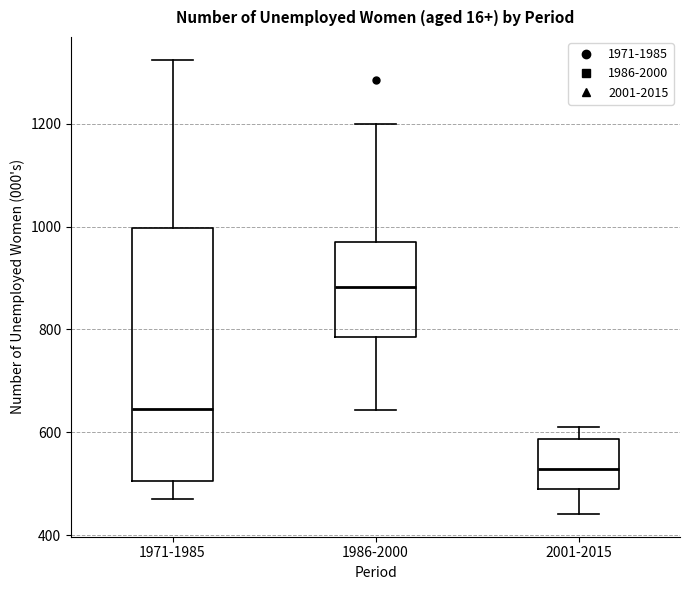

Which box is the tallest, from its lower edge to its upper edge?

1971-1985